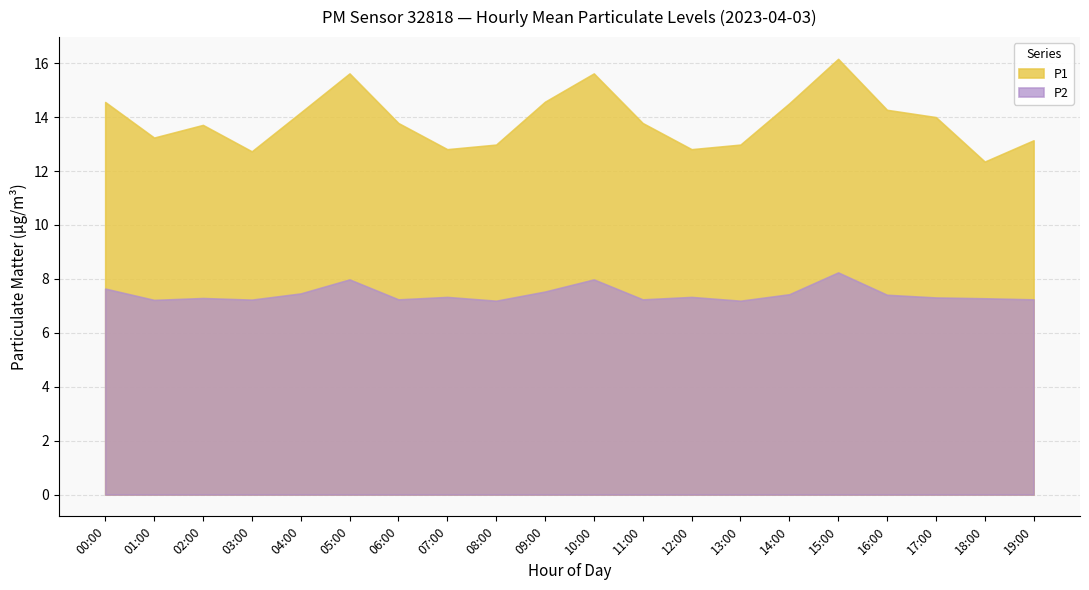

In P1, how many points are lower than both neighbors (excluding endpoints)?

5